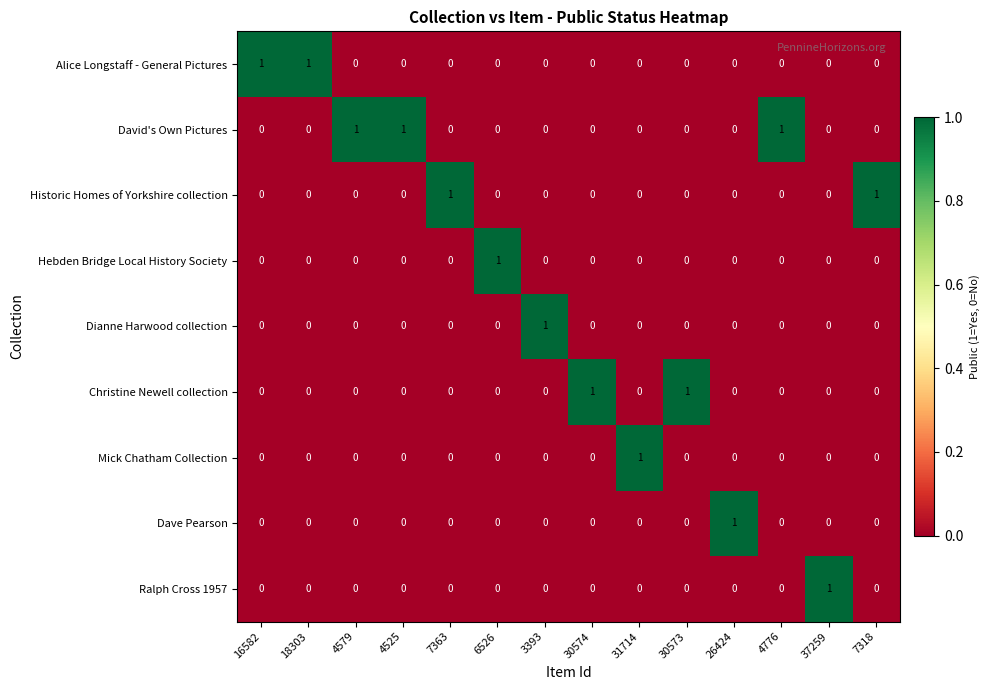

How many series are shown in this chart?

9